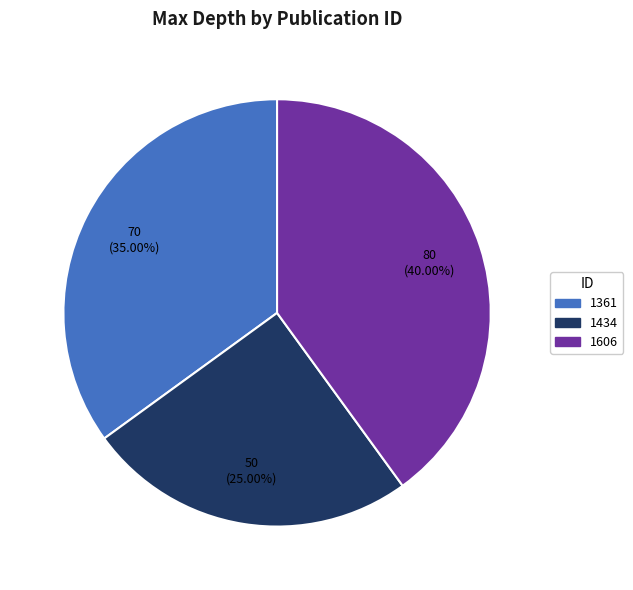

How many segments does this pie chart have?

3